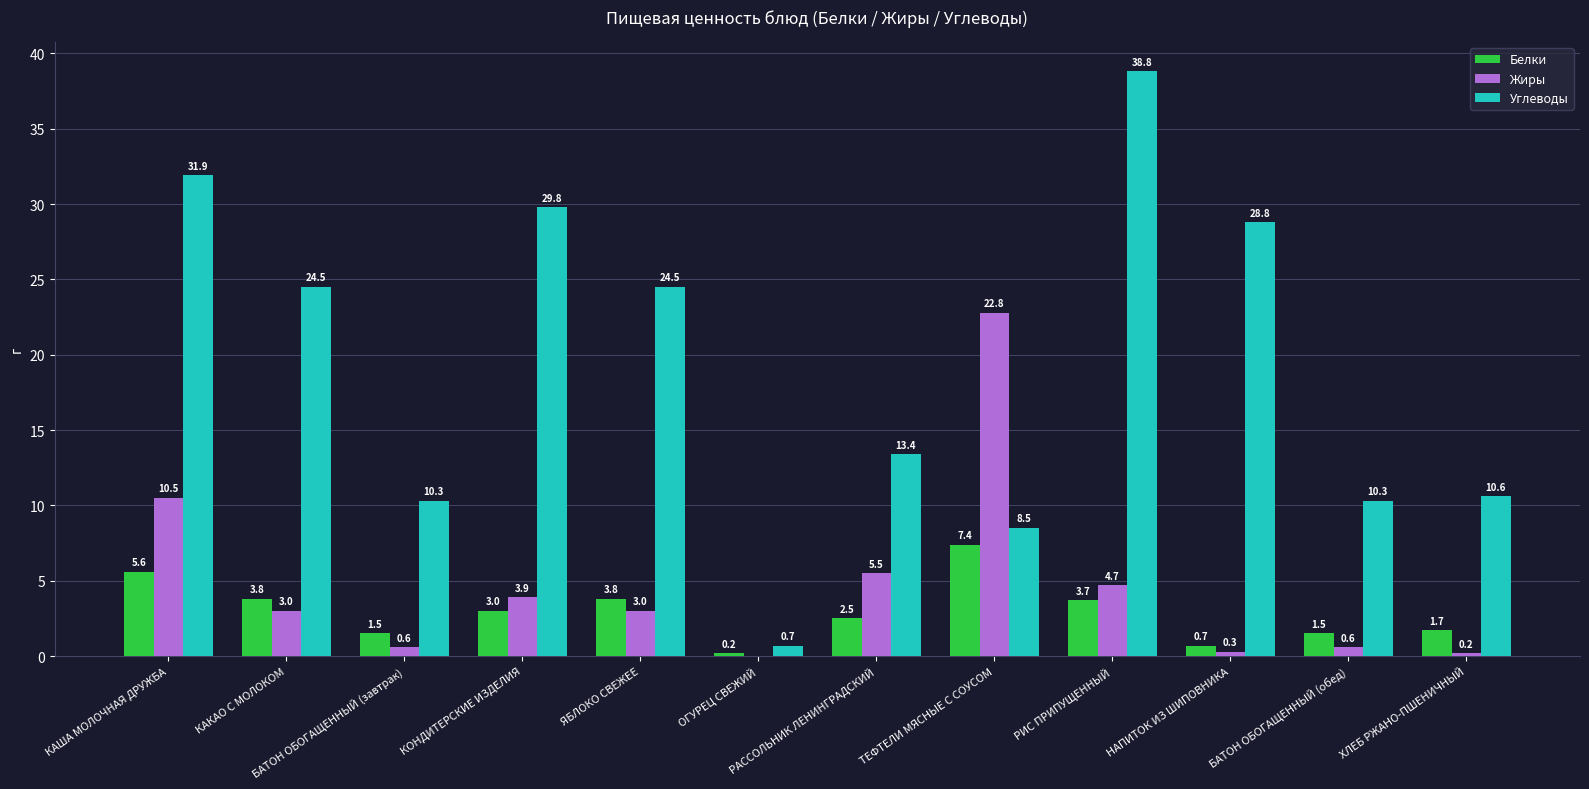

Which series has the largest total across all categories?

Углеводы